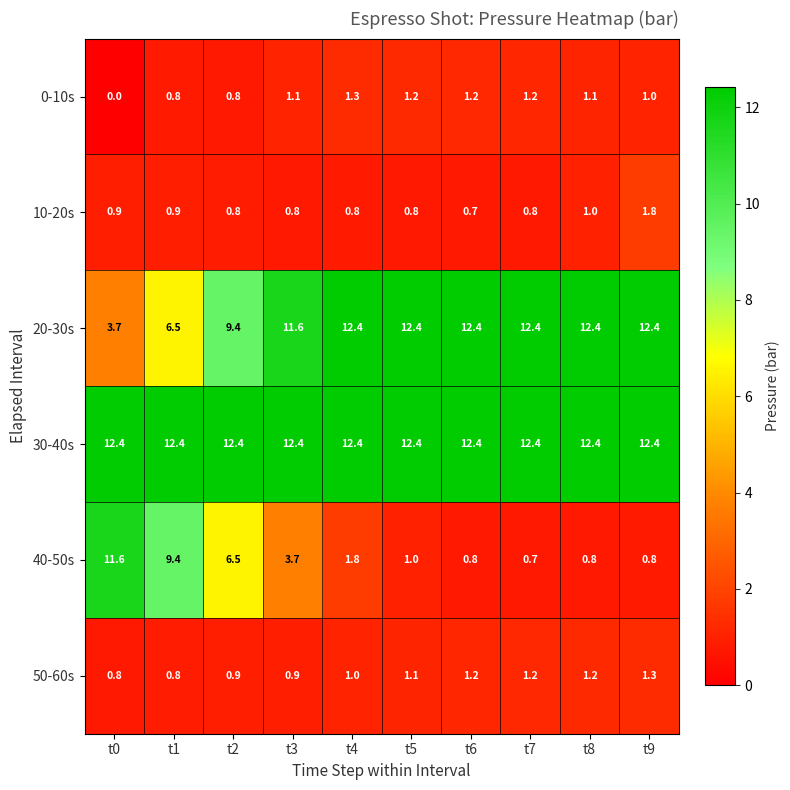

What is the difference between the highest and lowest values at t3?

11.6